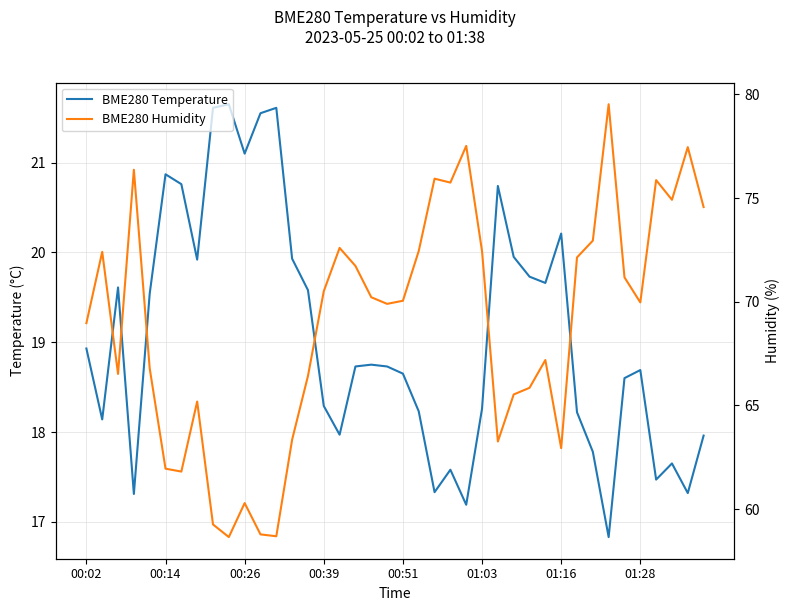

True or false: BME280 Humidity has a value of 23.1 at 23.

False